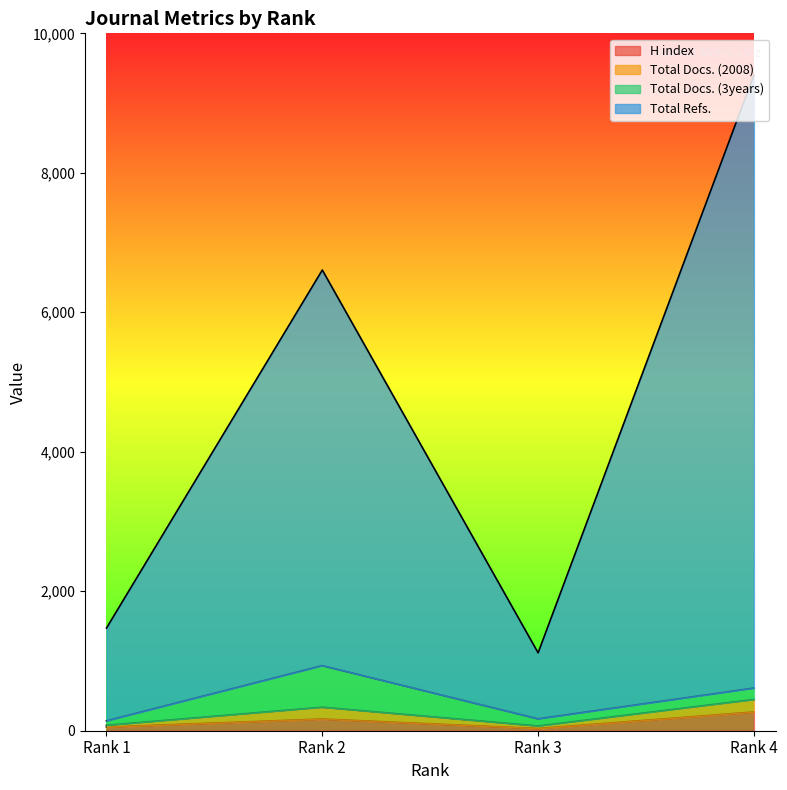

What is the average value of the H index series?

130